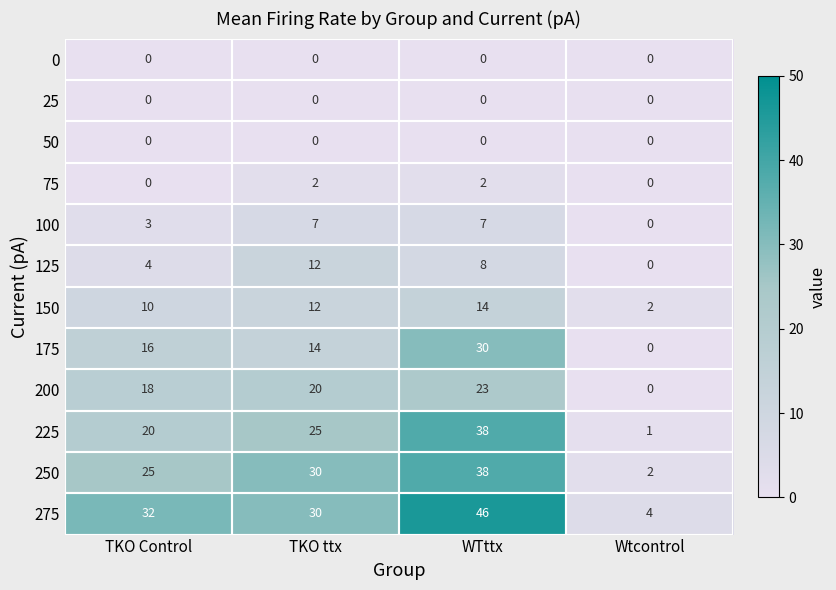

What is the sum of all 100 values?

17